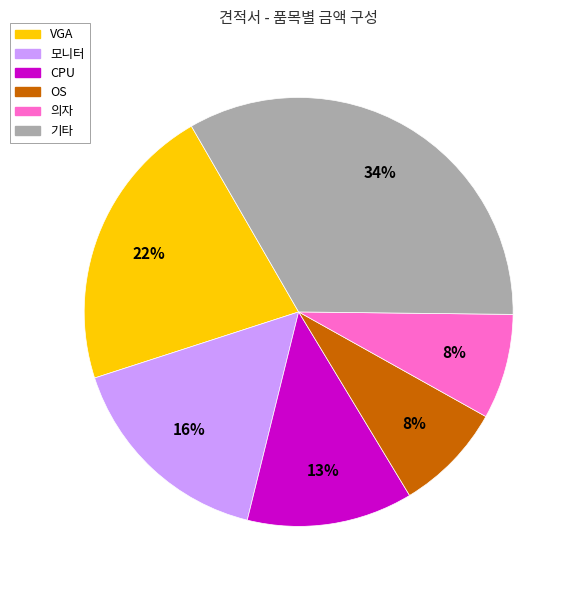

To the nearest percent, what percentage of the pie is CPU?

13%